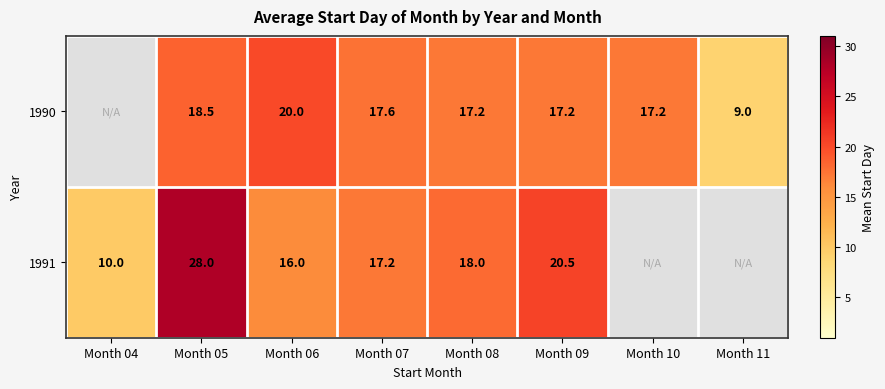

How many series are shown in this chart?

2